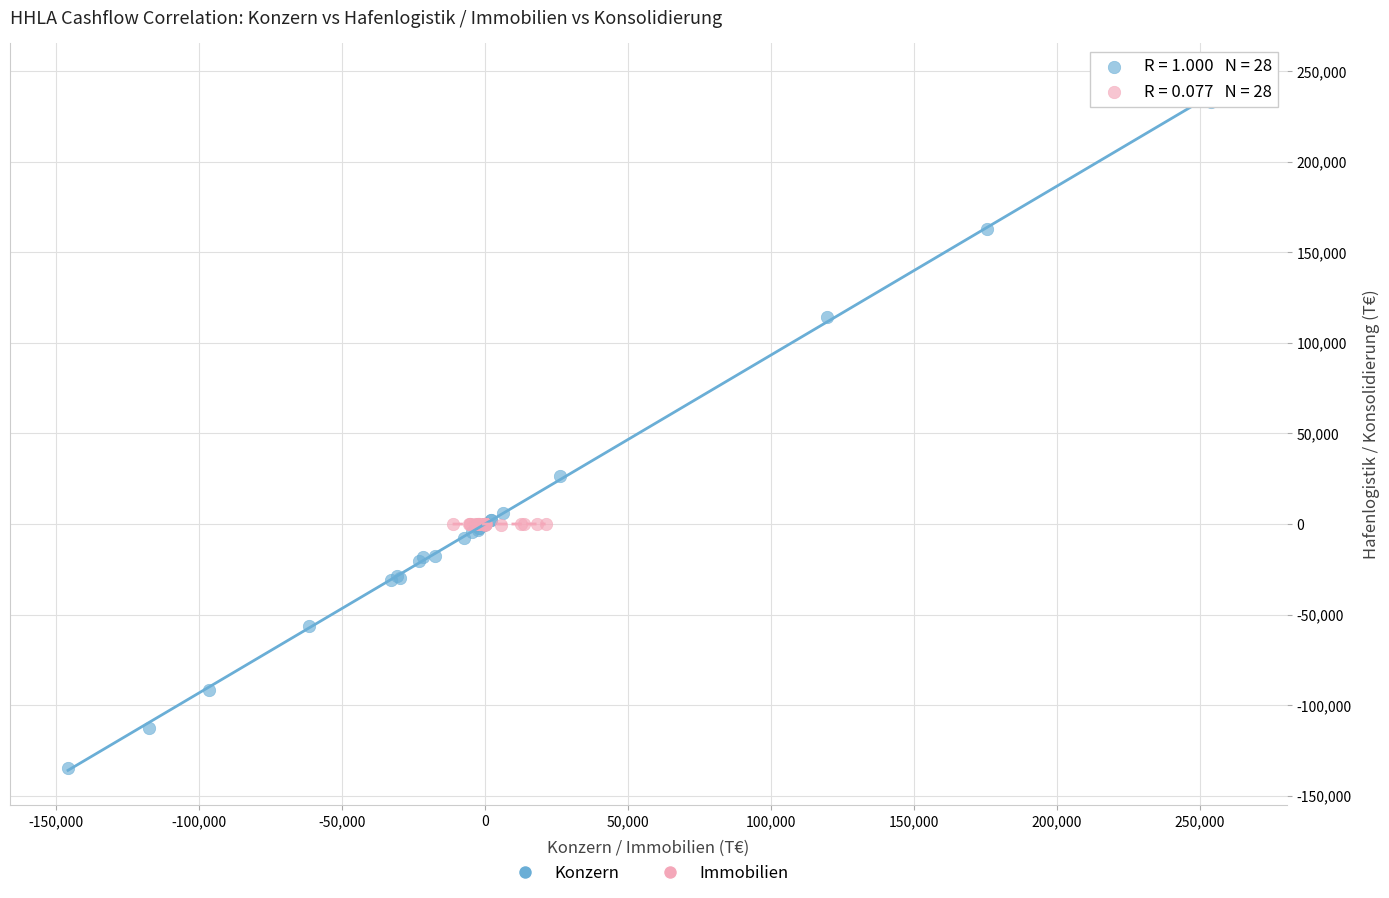

What are all the series names shown in the legend?

Konzern, Immobilien